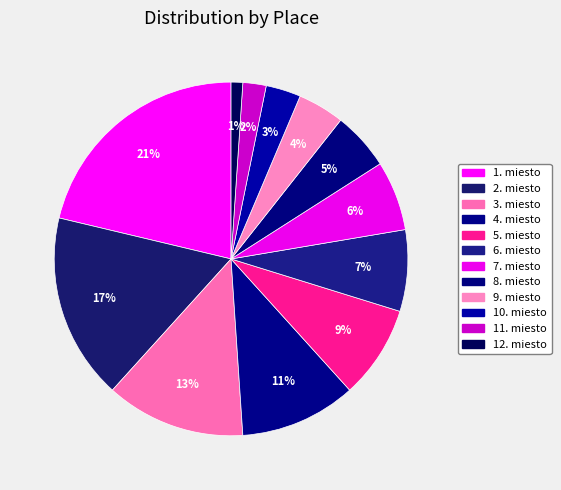

Is there a majority slice in this chart?

No